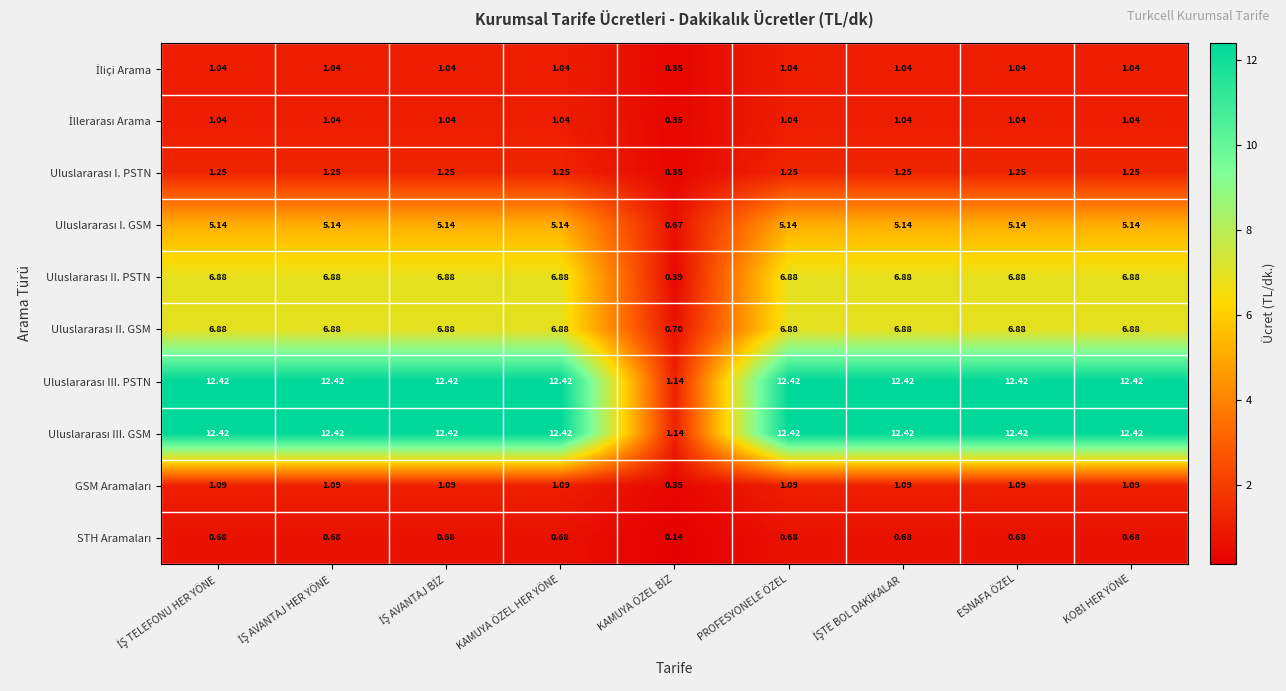

Which has a higher value, İŞ AVANTAJ HER YÖNE or KAMUYA ÖZEL HER YÖNE?

İŞ AVANTAJ HER YÖNE